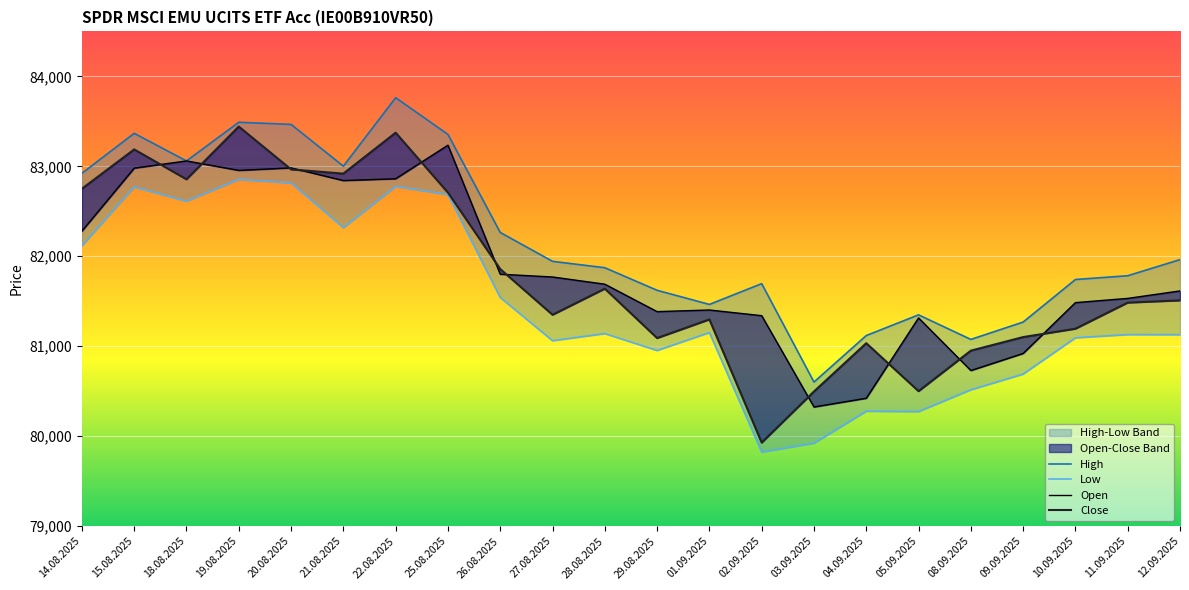

Reading left to right, extract all data points from this chart.

Open: 14.08.2025=82280	15.08.2025=82980	18.08.2025=83060	19.08.2025=82955	20.08.2025=82983	21.08.2025=82842	22.08.2025=82862	25.08.2025=83235	26.08.2025=81801	27.08.2025=81770	28.08.2025=81690	29.08.2025=81385	01.09.2025=81403	02.09.2025=81340	03.09.2025=80325	04.09.2025=80422	05.09.2025=81315	08.09.2025=80730	09.09.2025=80920	10.09.2025=81485	11.09.2025=81532	12.09.2025=81615
High: 14.08.2025=82923	15.08.2025=83367	18.08.2025=83060	19.08.2025=83490	20.08.2025=83466	21.08.2025=83002	22.08.2025=83763	25.08.2025=83355	26.08.2025=82265	27.08.2025=81944	28.08.2025=81873	29.08.2025=81622	01.09.2025=81465	02.09.2025=81696	03.09.2025=80602	04.09.2025=81119	05.09.2025=81349	08.09.2025=81076	09.09.2025=81269	10.09.2025=81742	11.09.2025=81784	12.09.2025=81963
Low: 14.08.2025=82117	15.08.2025=82772	18.08.2025=82613	19.08.2025=82855	20.08.2025=82816	21.08.2025=82318	22.08.2025=82777	25.08.2025=82686	26.08.2025=81542	27.08.2025=81062	28.08.2025=81141	29.08.2025=80953	01.09.2025=81152	02.09.2025=79824	03.09.2025=79923	04.09.2025=80278	05.09.2025=80274	08.09.2025=80516	09.09.2025=80691	10.09.2025=81094	11.09.2025=81130	12.09.2025=81129
Close: 14.08.2025=82751	15.08.2025=83188	18.08.2025=82856	19.08.2025=83442	20.08.2025=82966	21.08.2025=82919	22.08.2025=83374	25.08.2025=82708	26.08.2025=81858	27.08.2025=81350	28.08.2025=81640	29.08.2025=81091	01.09.2025=81298	02.09.2025=79929	03.09.2025=80497	04.09.2025=81034	05.09.2025=80501	08.09.2025=80951	09.09.2025=81102	10.09.2025=81195	11.09.2025=81485	12.09.2025=81510